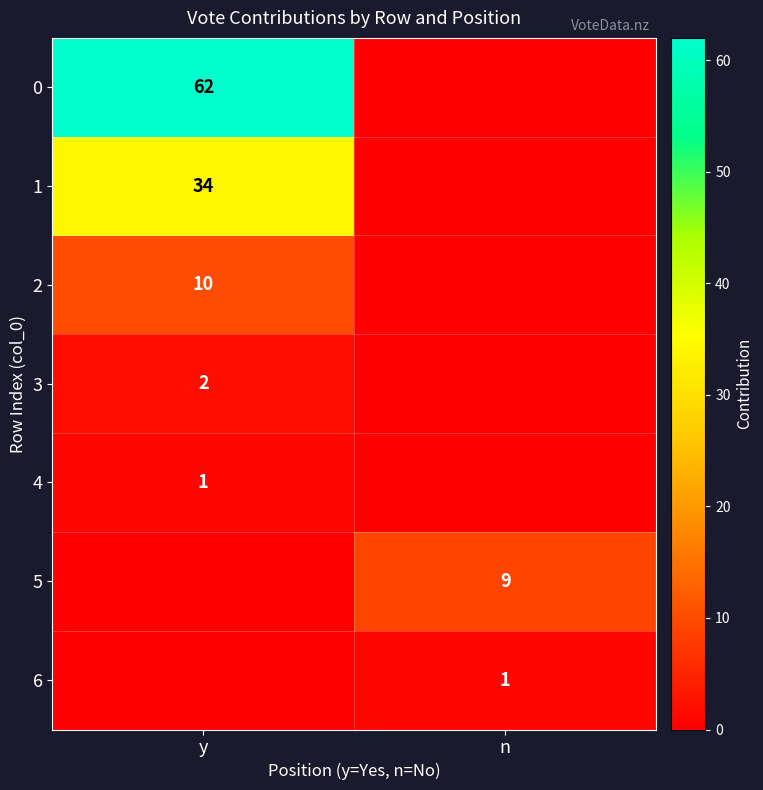

True or false: 5 has a value of 3 at n.

False